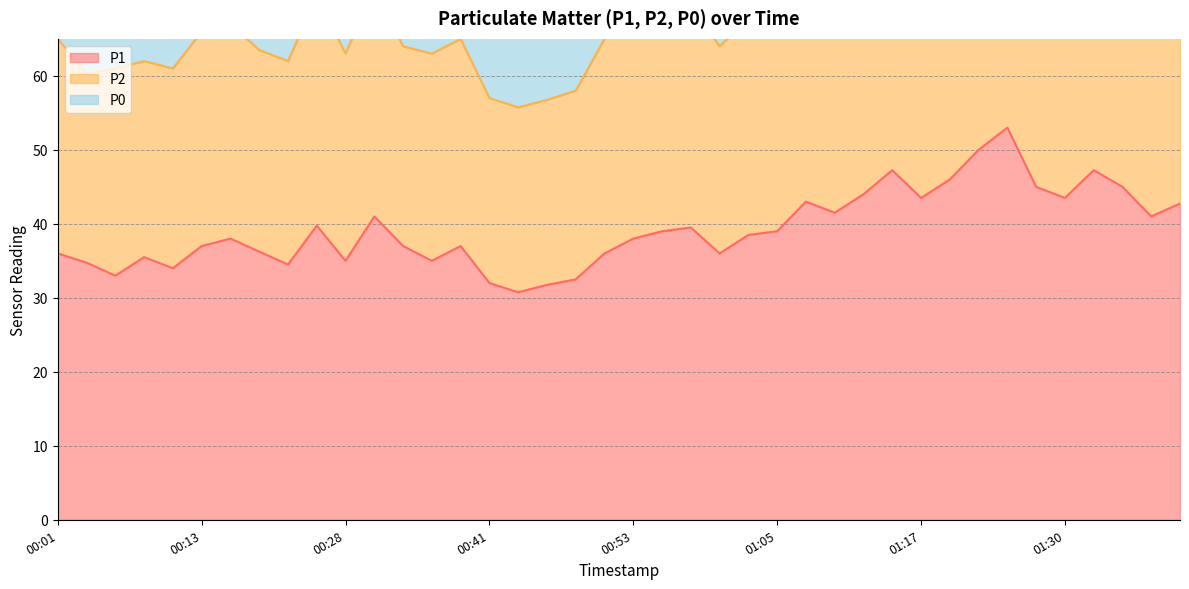

What position from the right is 01:39?

1